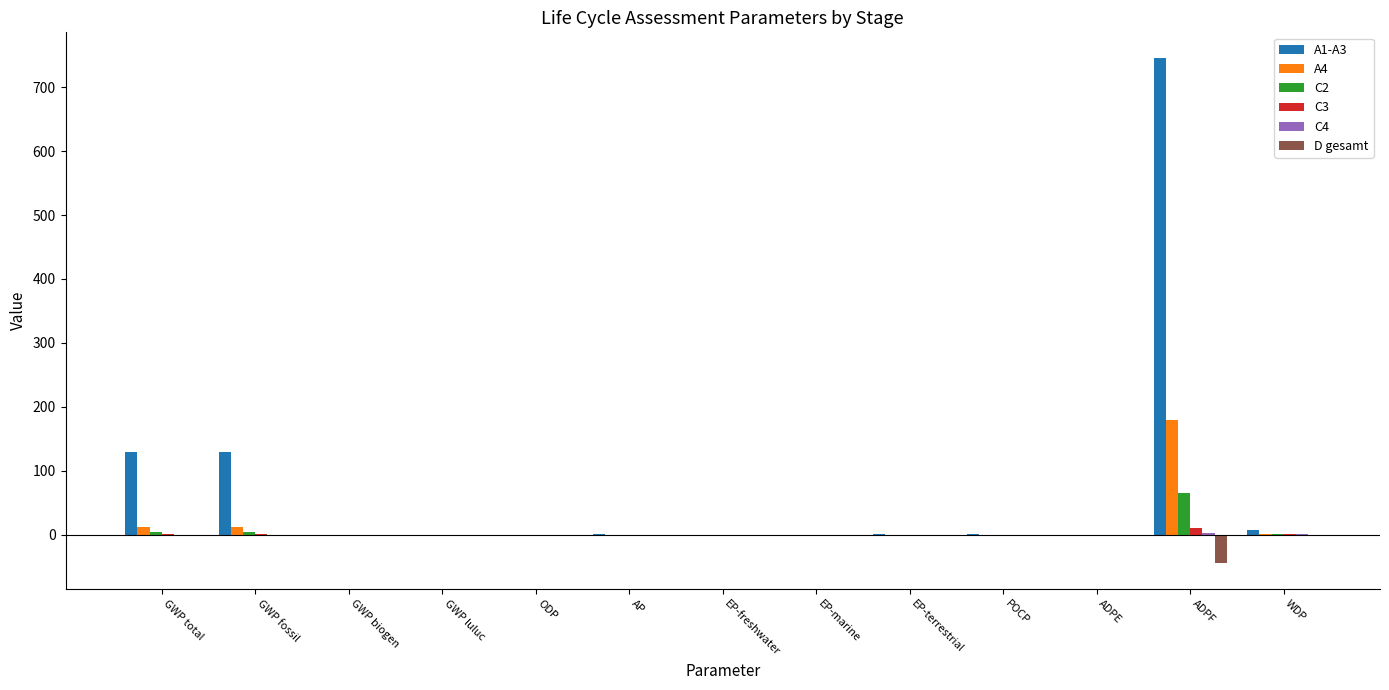

Which category has the highest value across all series?

ADPF